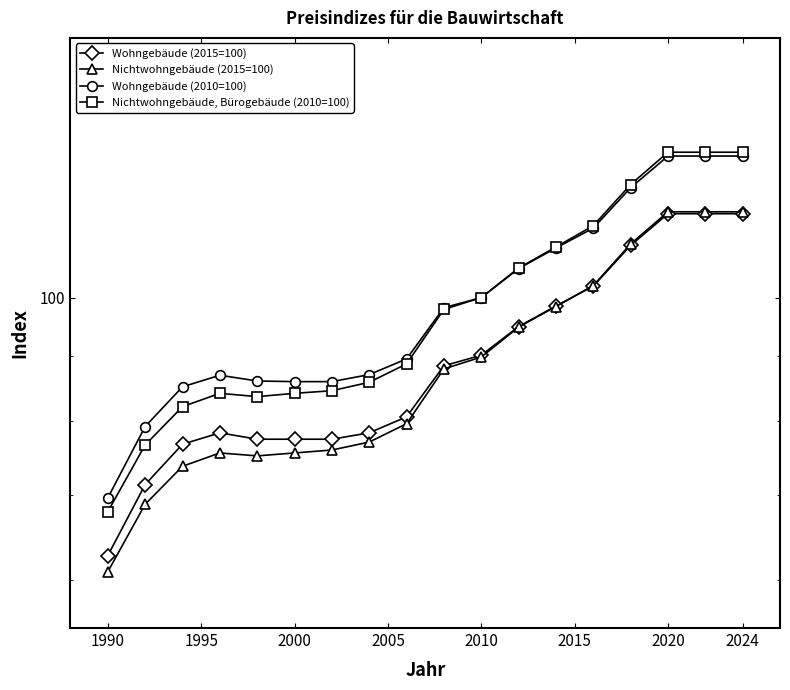

What is the difference between the maximum and minimum values in the Nichtwohngebäude (2015=100) series?

55.9